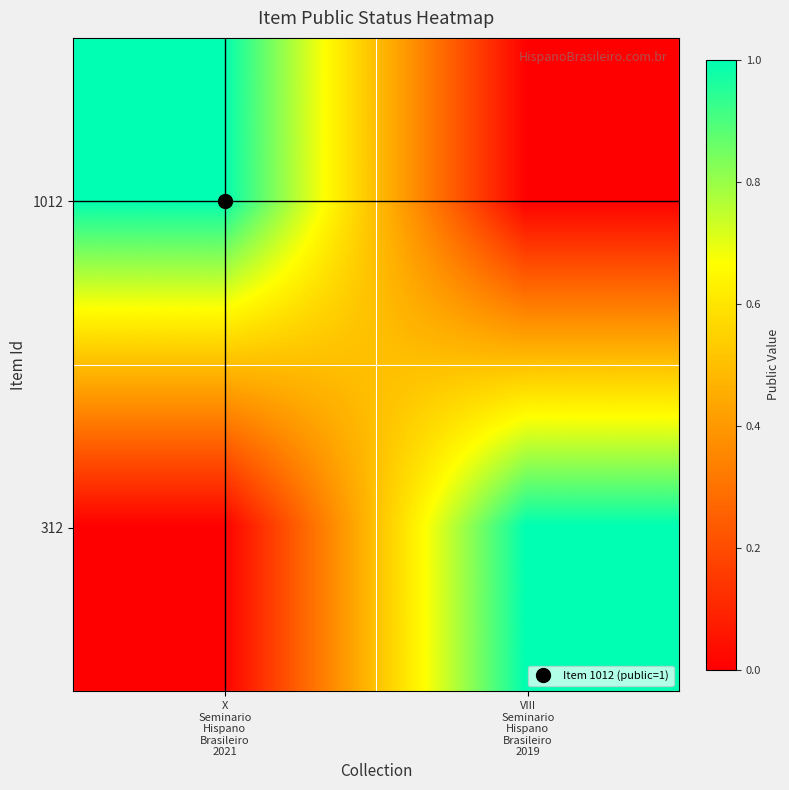

Rank the series by their maximum value, from lowest to highest.

1012, 312